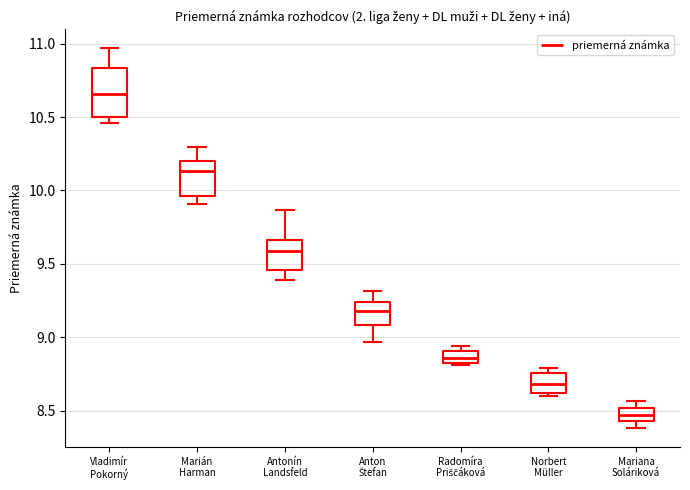

Reading left to right, transcribe this box plot: for each box, give where its median line is, the range the box spans, and where its two whiskers end, as read against the y-axis. The values are not printed on the chart, so give them approximately, as read against the axis.

Vladimír Pokorný: median 10.65, box 10.50 to 10.85, whiskers 10.45 to 10.95
Marián Harman: median 10.15, box 9.95 to 10.20, whiskers 9.90 to 10.30
Antonín Landsfeld: median 9.60, box 9.45 to 9.65, whiskers 9.40 to 9.85
Anton Štefan: median 9.20, box 9.10 to 9.25, whiskers 8.95 to 9.30
Radomíra Priščáková: median 8.85, box 8.80 to 8.90, whiskers 8.80 to 8.95
Norbert Müller: median 8.70, box 8.60 to 8.75, whiskers 8.60 (just below the box's lower edge) to 8.80
Mariana Soláriková: median 8.45 (inside the box), box 8.45 to 8.50, whiskers 8.40 to 8.55